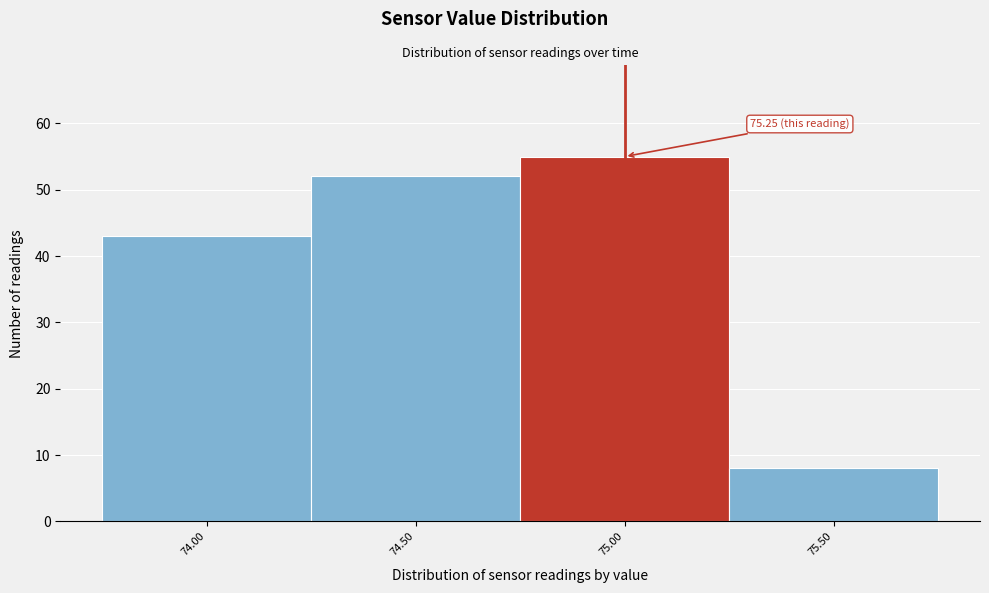

Reading right to left, list all the values displayed in this chart.

8	55	52	43